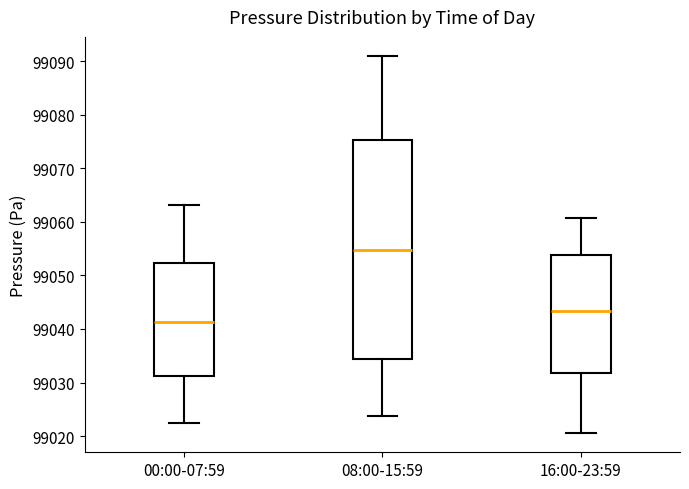

Reading left to right, read every box against the y-axis: the position of its median line, the range the box covers, and the ends of its whiskers. The values are not printed on the chart, so give them approximately, as read against the axis.

00:00-07:59: median 99041, box 99031 to 99052, whiskers 99022 to 99063
08:00-15:59: median 99055, box 99034 to 99075, whiskers 99024 to 99091
16:00-23:59: median 99043, box 99032 to 99054, whiskers 99021 to 99061